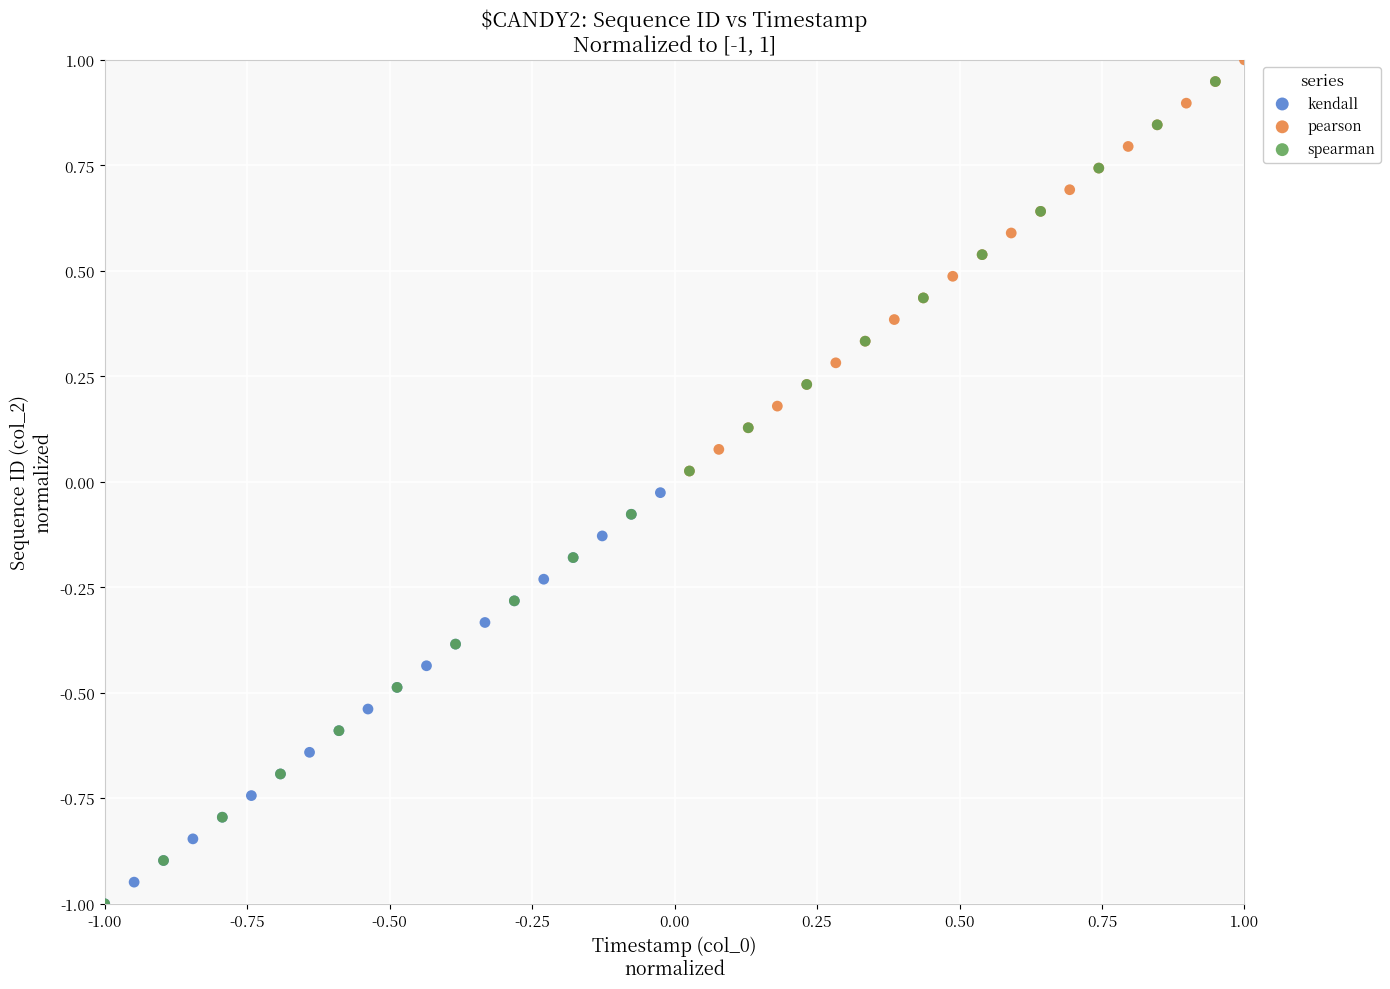

What are all the series names shown in the legend?

kendall, pearson, spearman